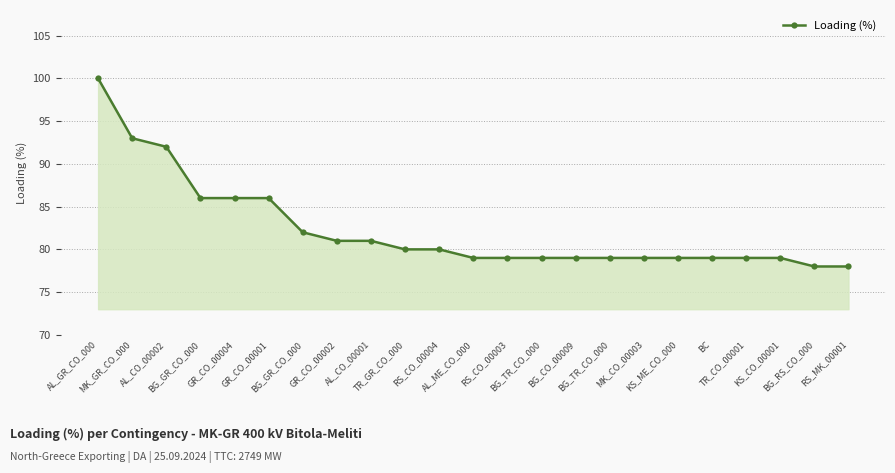

How many categories are shown in the chart?

23